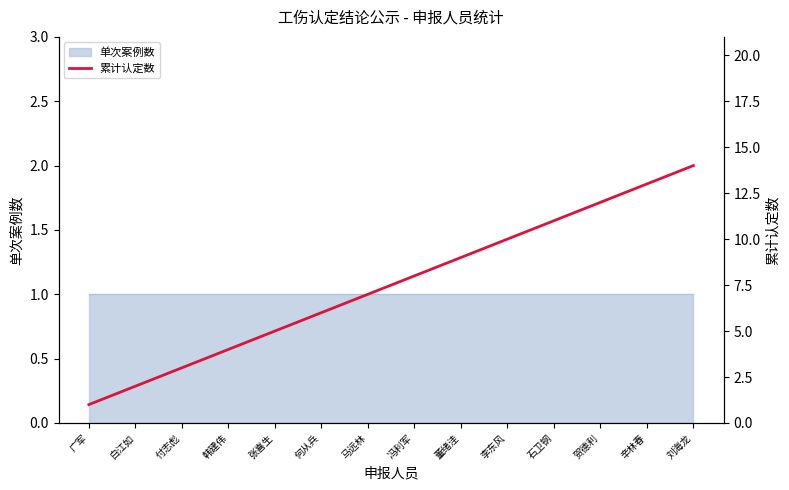

What is the difference between the values at 冯利军 and 马远林?

1